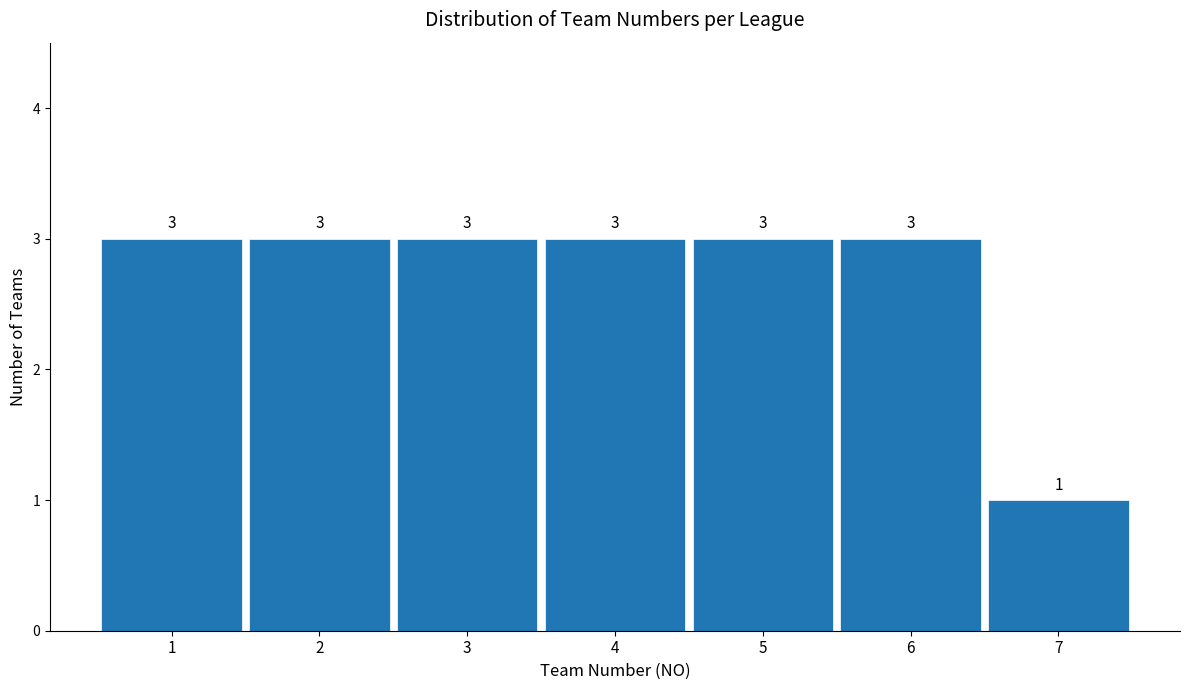

Reading left to right, list every bar in this chart as the range it spans on the x-axis followed by its height.

0.5 to 1.5: 3
1.5 to 2.5: 3
2.5 to 3.5: 3
3.5 to 4.5: 3
4.5 to 5.5: 3
5.5 to 6.5: 3
6.5 to 7.5: 1